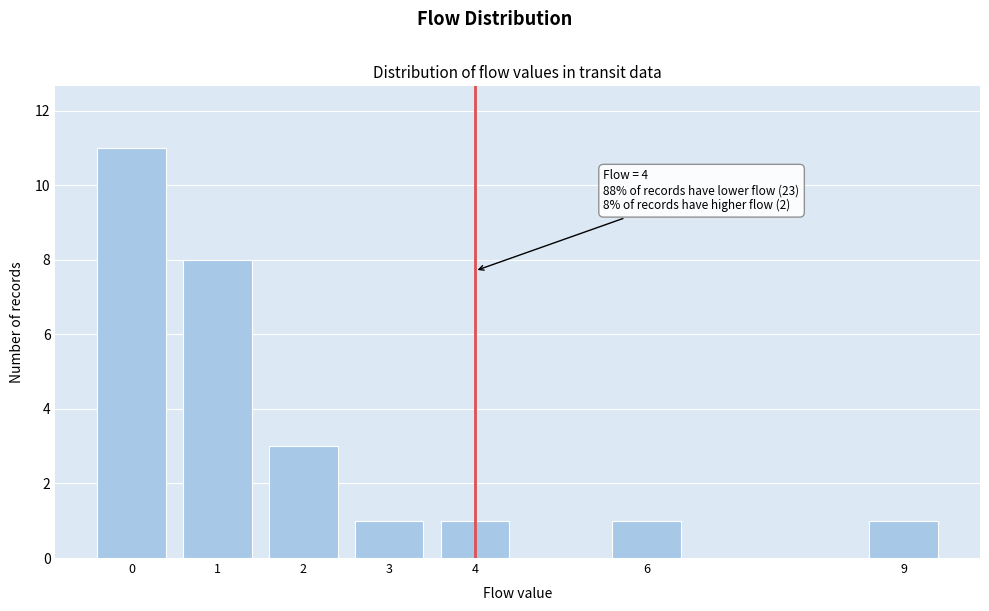

Reading left to right, extract all data points from this chart.

0=11	1=8	2=3	3=1	4=1	6=1	9=1